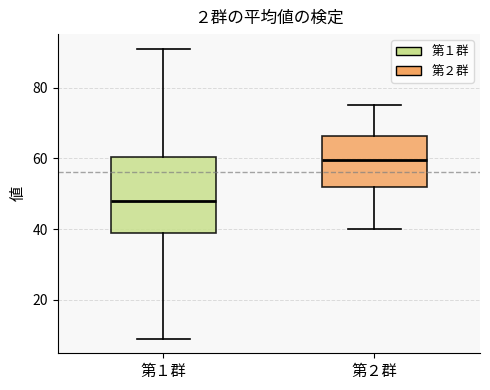

Reading left to right, read every box against the y-axis: the position of its median line, the range the box covers, and the ends of its whiskers. The values are not printed on the chart, so give them approximately, as read against the axis.

第１群: median 48, box 40 to 60, whiskers 10 to 92
第２群: median 60, box 52 to 66, whiskers 40 to 76